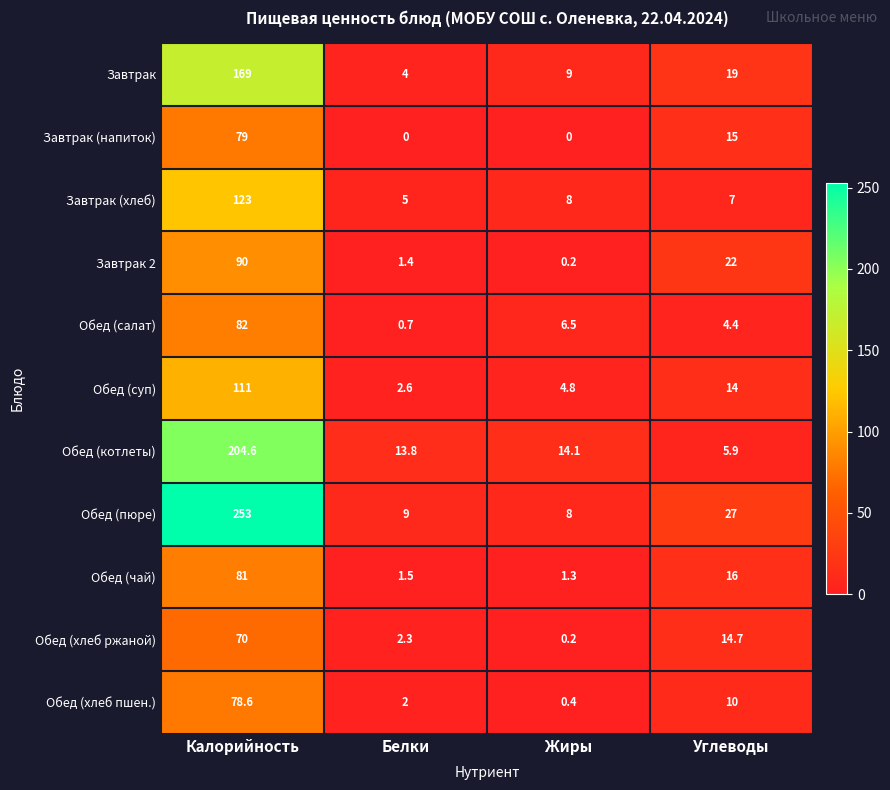

What is the sum of all Обед (пюре) values?

297.0